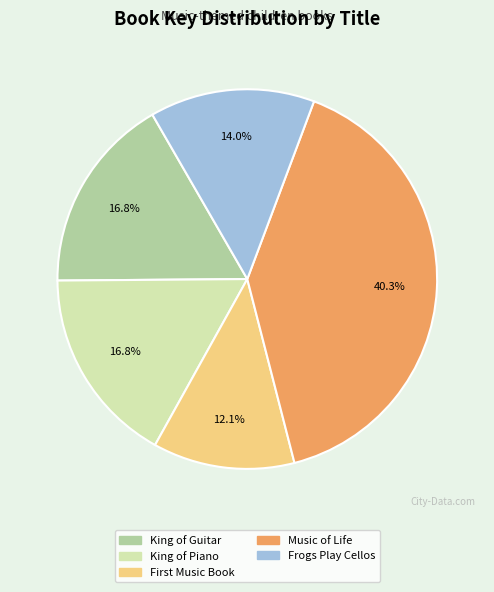

Which category has the smallest portion of the pie?

First Music Book